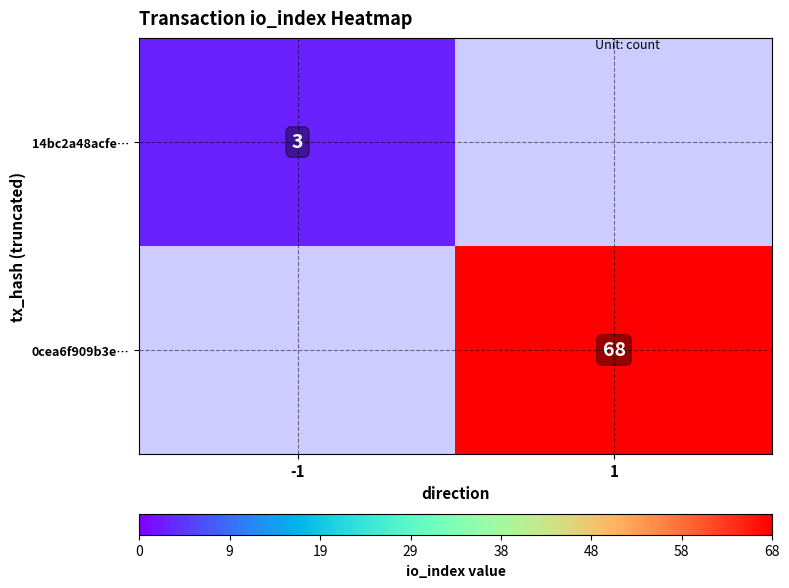

At which category is the sum across all series the highest?

1